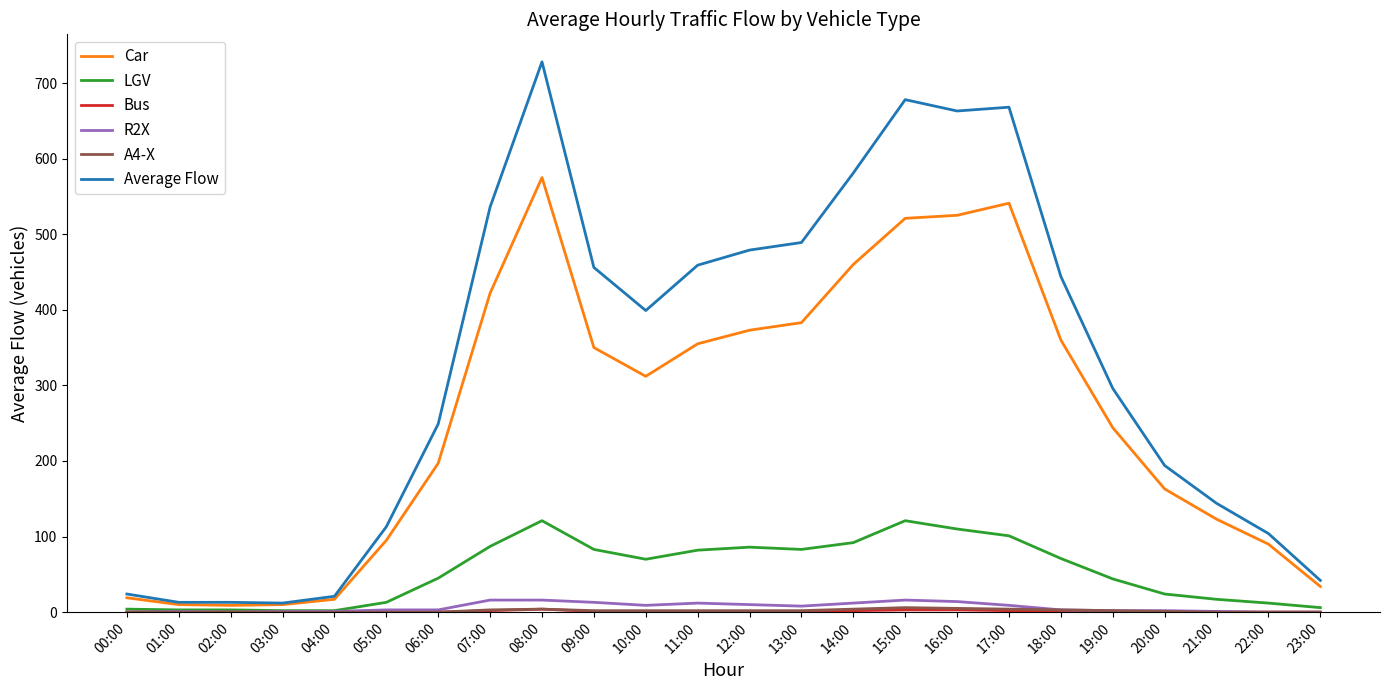

At which category does the chart reach its peak across all series?

08:00